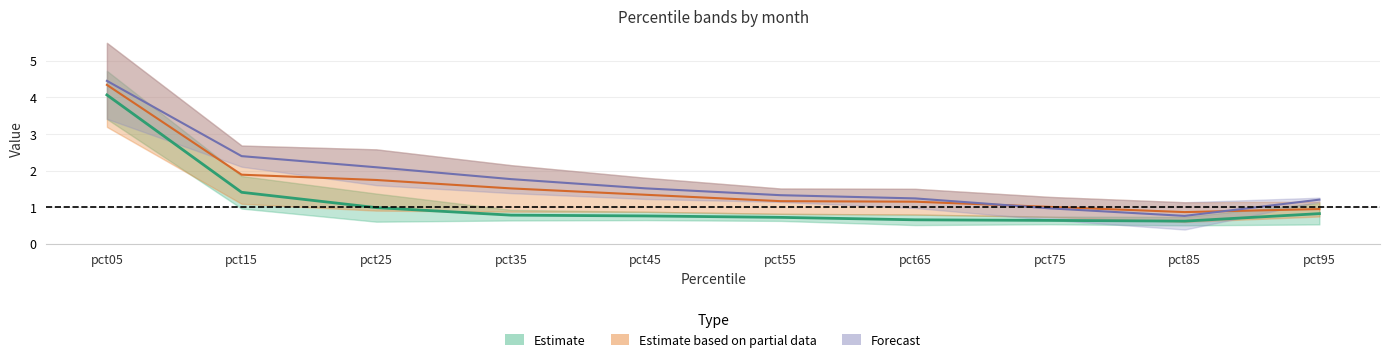

How many categories are shown in the chart?

10